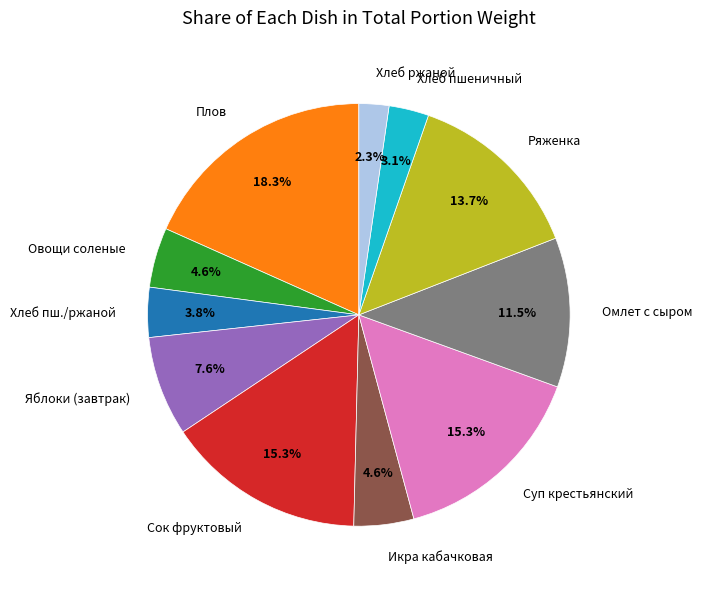

To the nearest percent, what is the average slice percentage?

9%